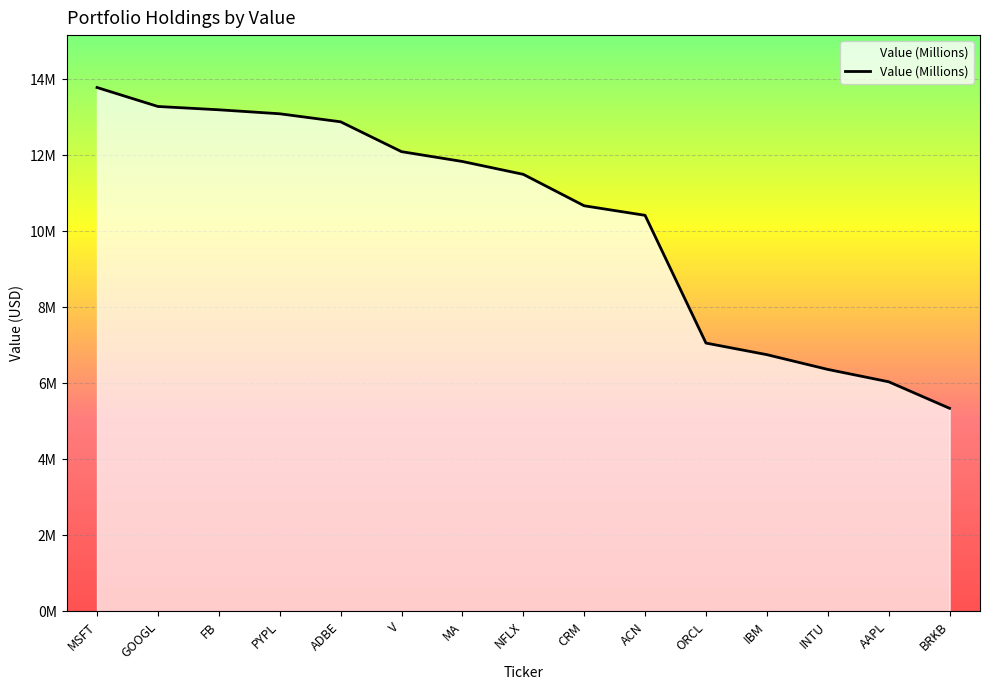

Is this an area chart (filled region under the line)?

Yes